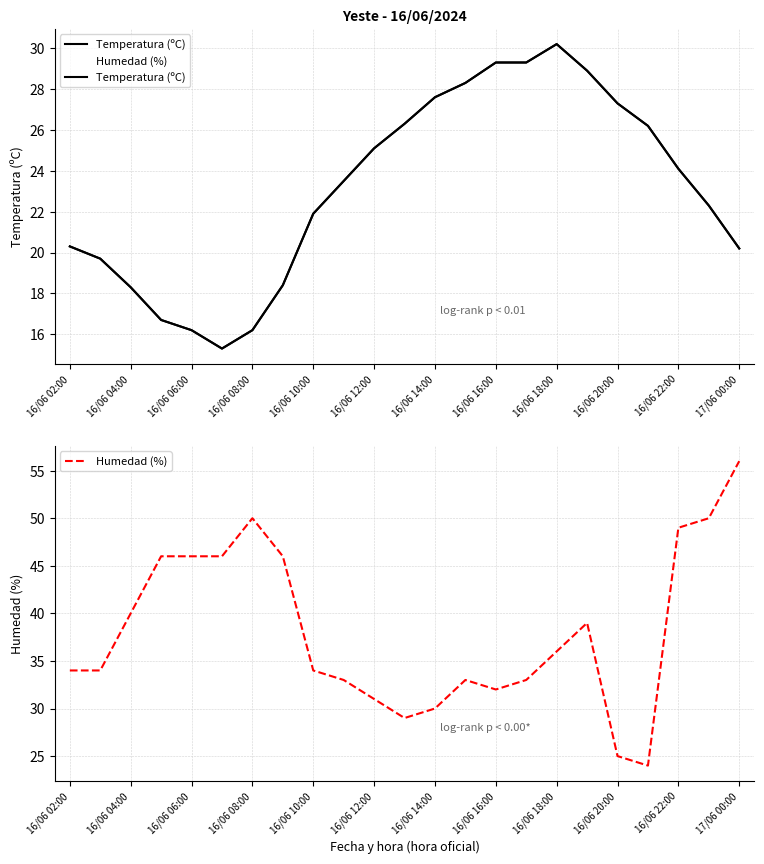

What is the minimum value shown in the chart?

15.3